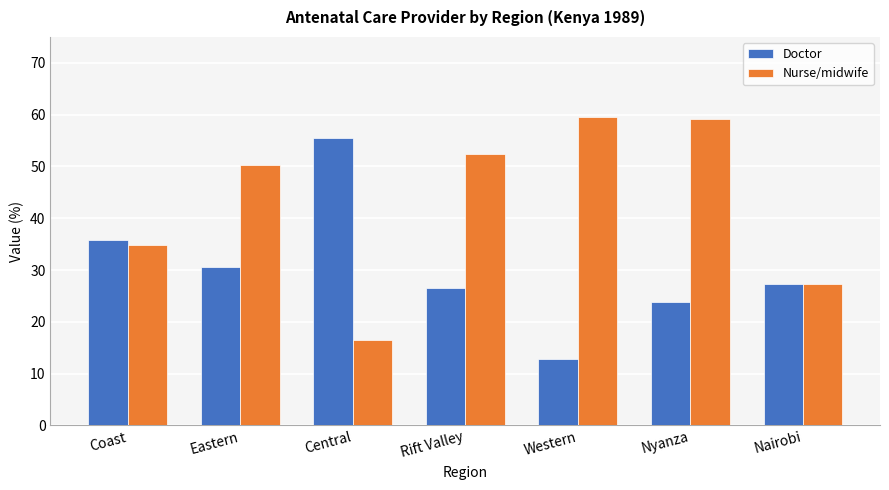

At which category is the sum across all series the highest?

Nyanza